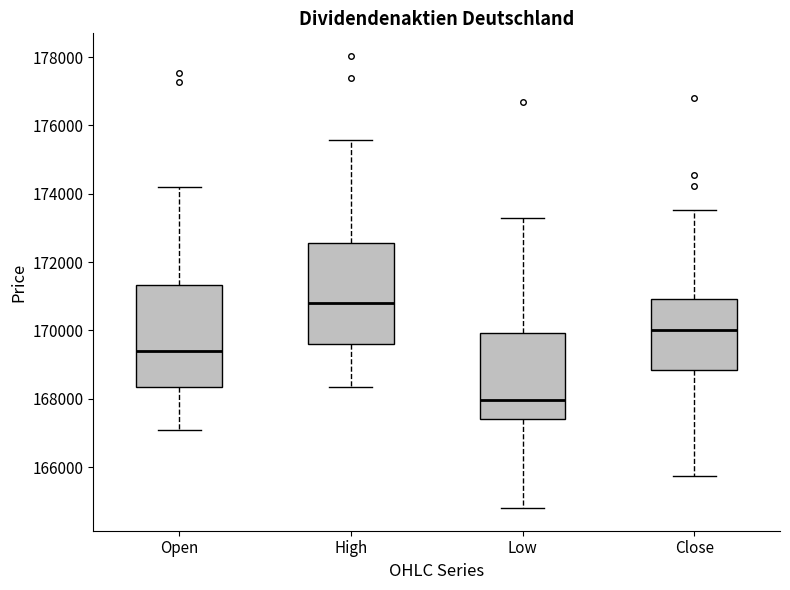

Reading left to right, read every box against the y-axis: the position of its median line, the range the box covers, and the ends of its whiskers. The values are not printed on the chart, so give them approximately, as read against the axis.

Open: median 169400, box 168400 to 171400, whiskers 167000 to 174200
High: median 170800, box 169600 to 172600, whiskers 168400 to 175600
Low: median 168000, box 167400 to 170000, whiskers 164800 to 173200
Close: median 170000, box 168800 to 171000, whiskers 165800 to 173600